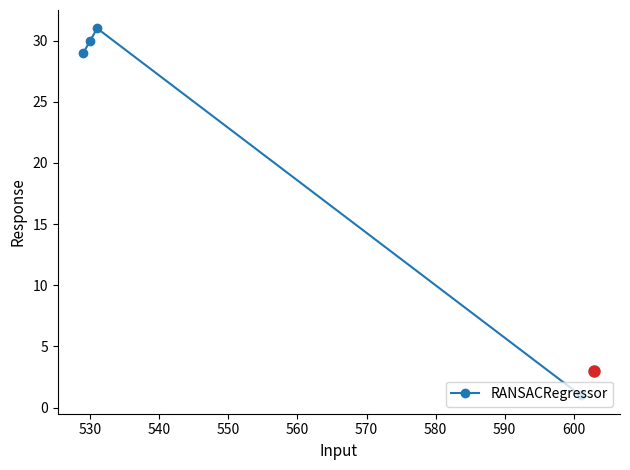

What is the maximum value shown in the chart?

31